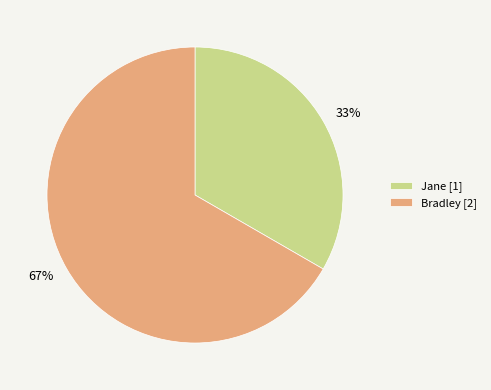

Count the number of slices in the pie.

2